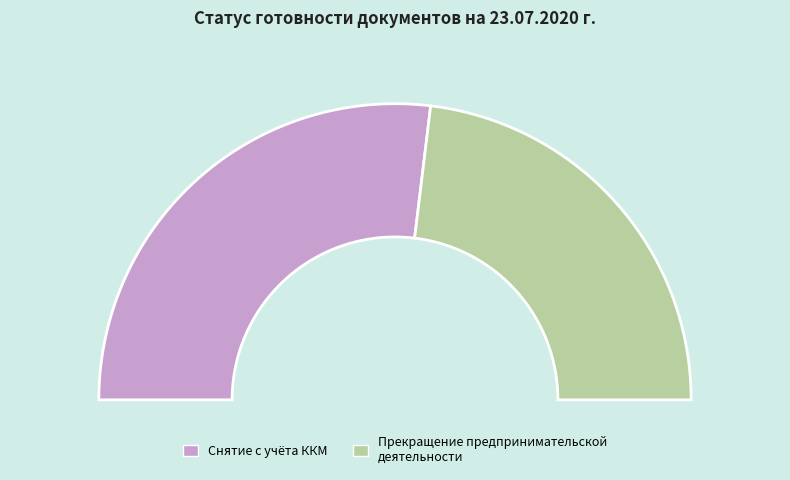

To the nearest percent, what is the combined percentage of Снятие с учета контрольно-кассовой машины and Прекращение осуществления предпринимательской деятельности?

100%